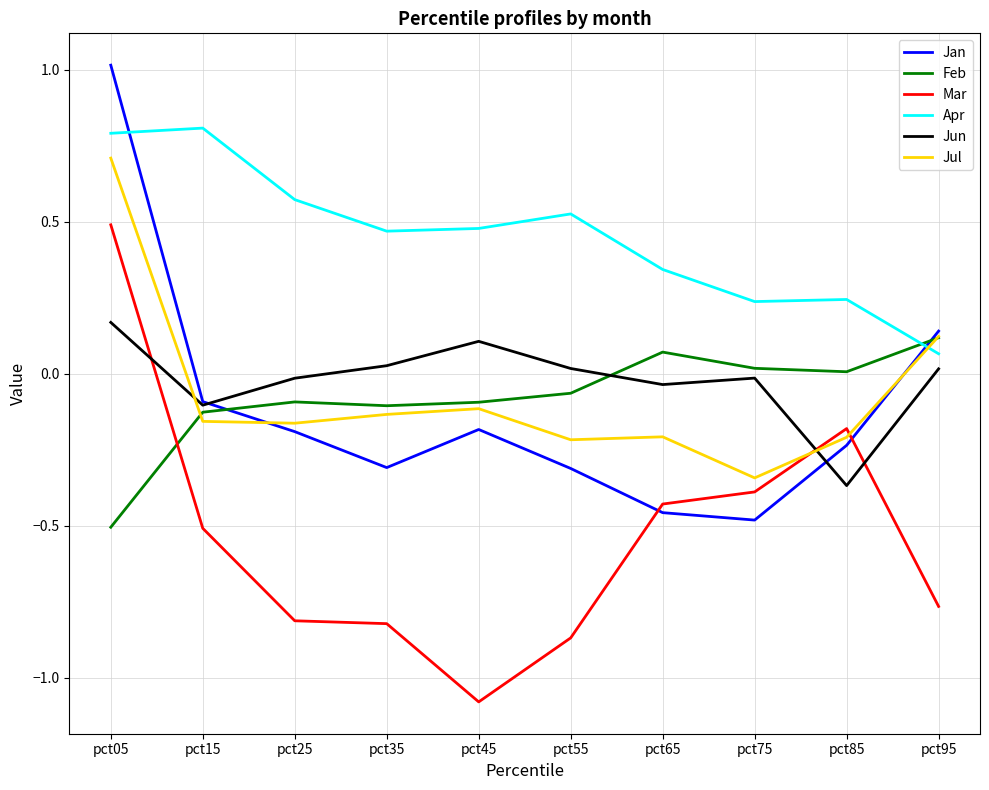

True or false: Jul has a value of -0.1 at pct35.

True